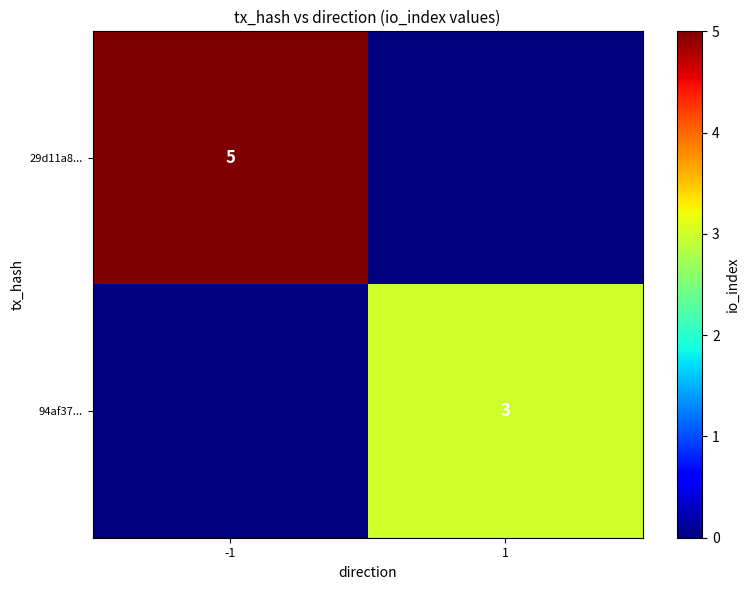

True or false: 94af37... has a value of 3 at 1.

True